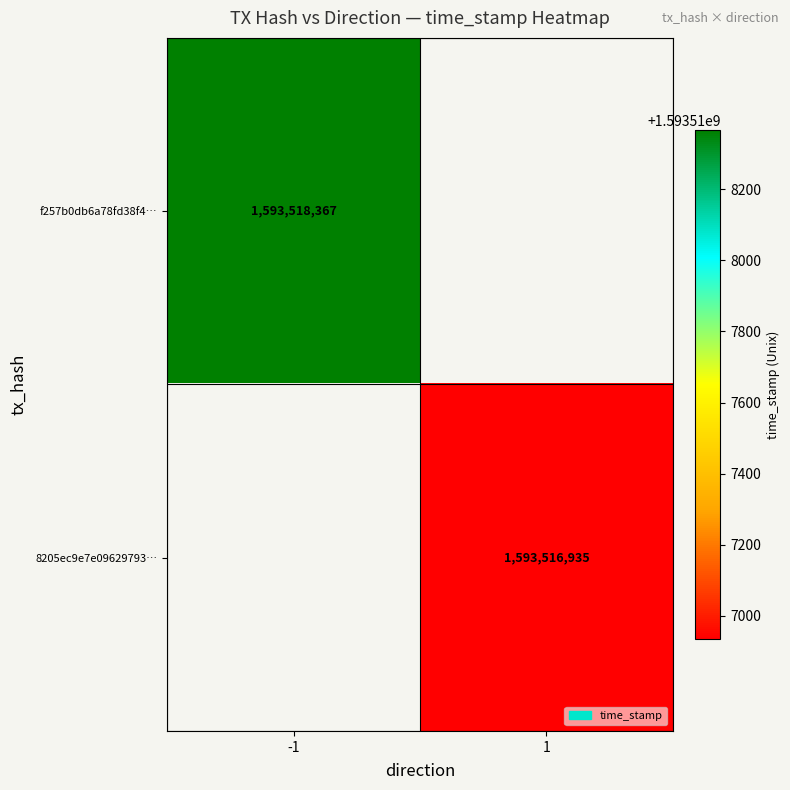

What is the average value of the 8205ec9e7e096297930af772b27c1e5fb7e024b series?

796758468